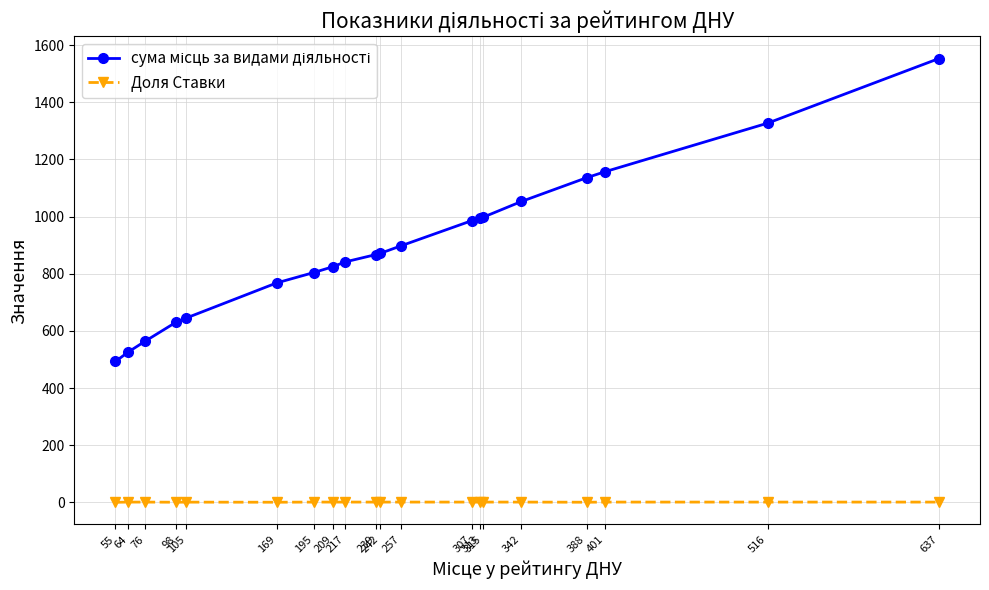

At how many categories does at least one series exceed 20?

20